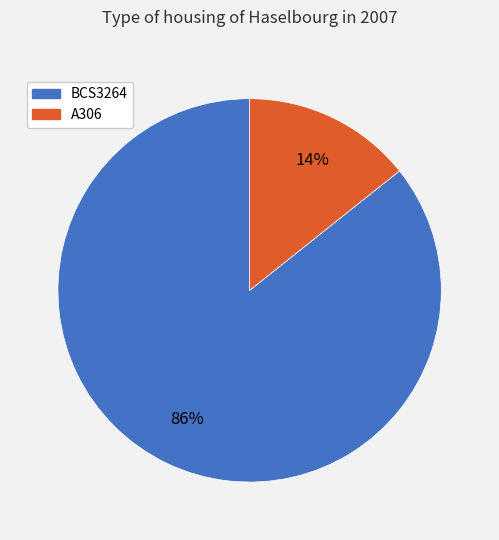

Is there a majority slice in this chart?

Yes